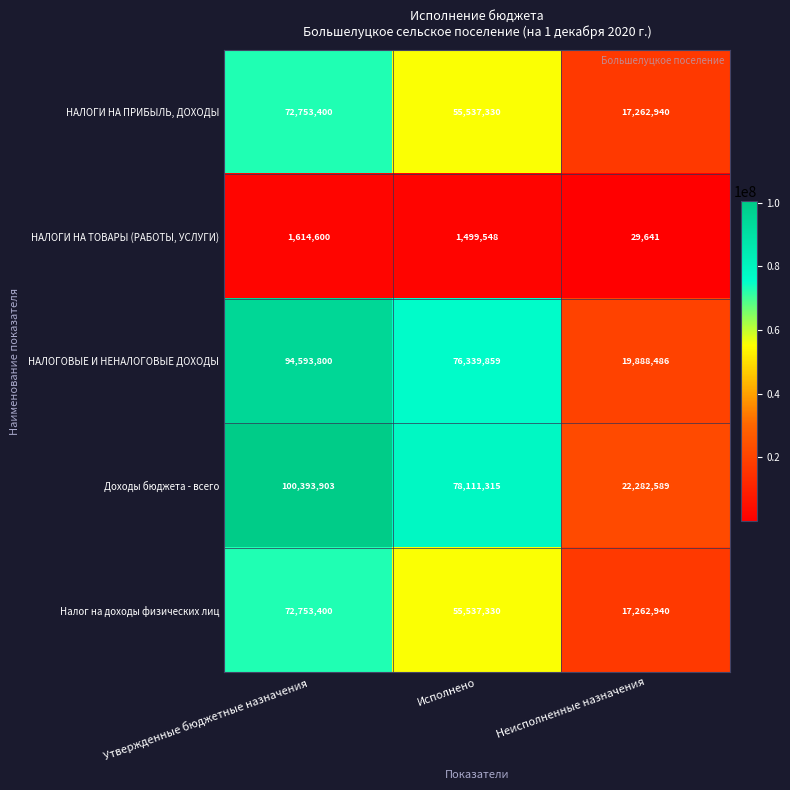

Which category has the lowest value across all series?

Неисполненные назначения